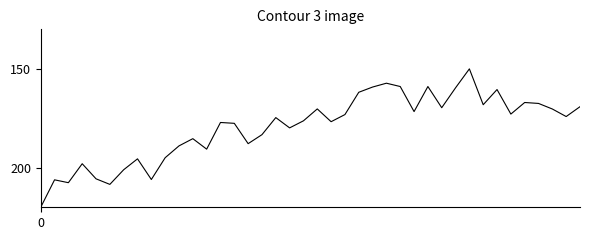

What is the greatest value displayed?

220.0